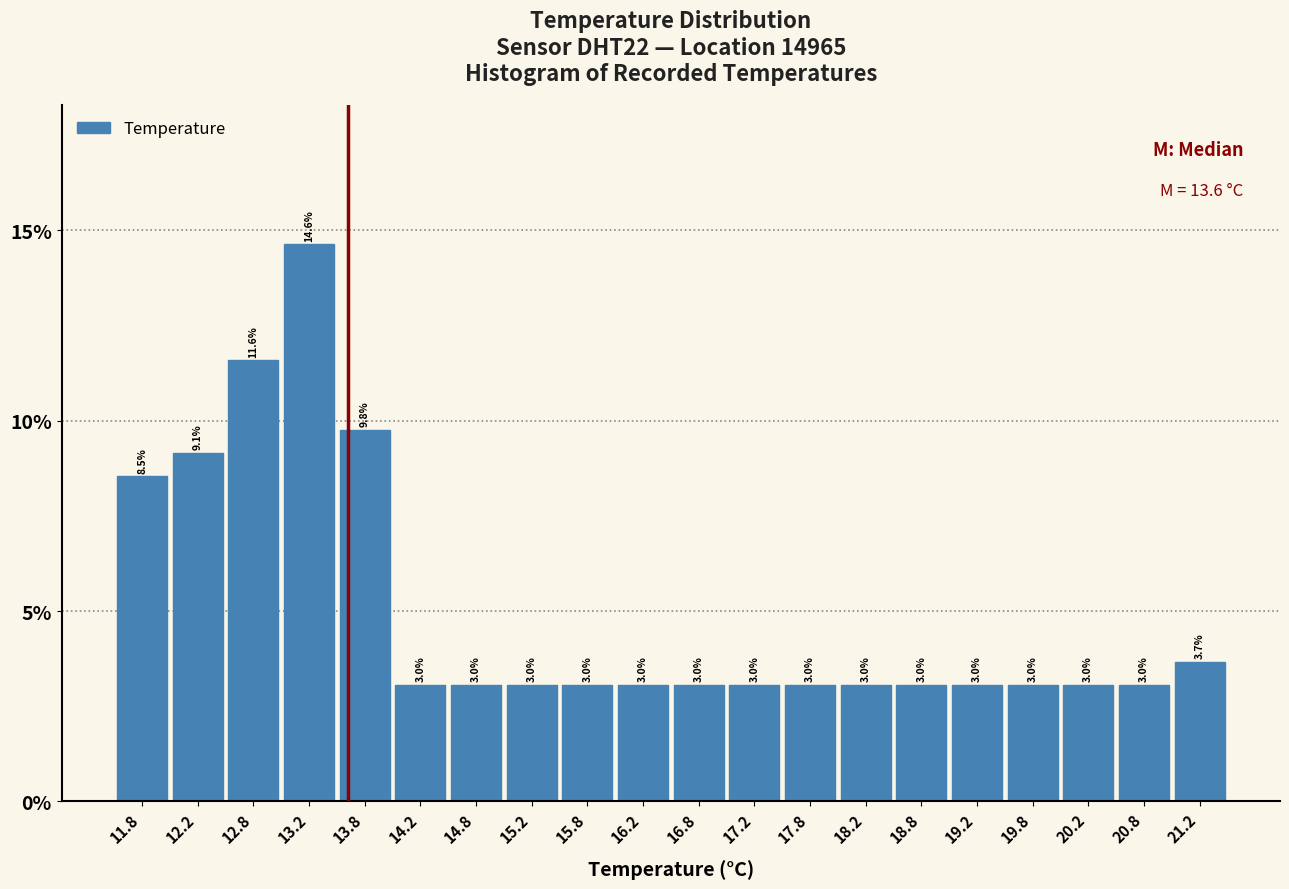

What is the height of the bar covering 17.5 to 18.0 on the x-axis?

3.0